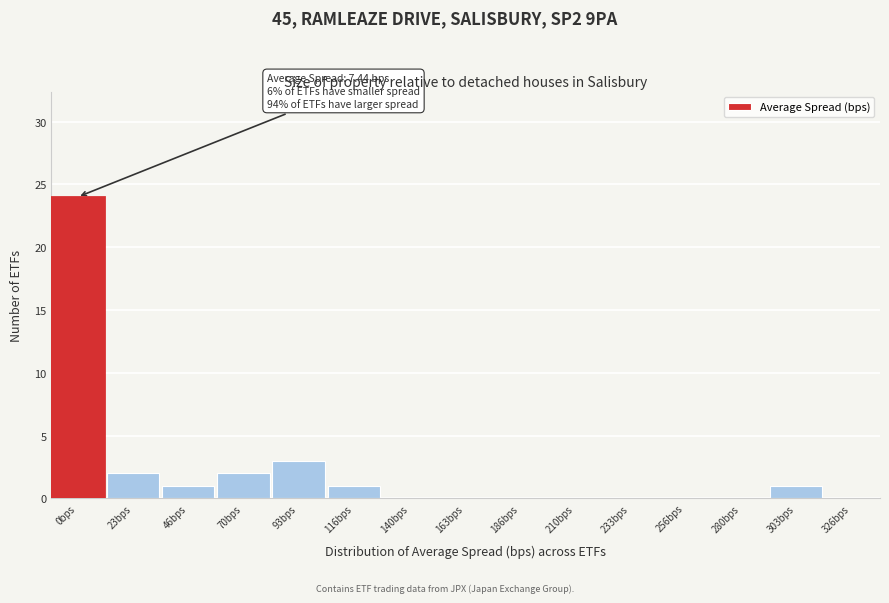

Reading left to right, list all the values displayed in this chart.

0bps=24	23bps=2	46bps=1	70bps=2	93bps=3	116bps=1	140bps=0	163bps=0	186bps=0	210bps=0	233bps=0	256bps=0	280bps=0	303bps=1	326bps=0